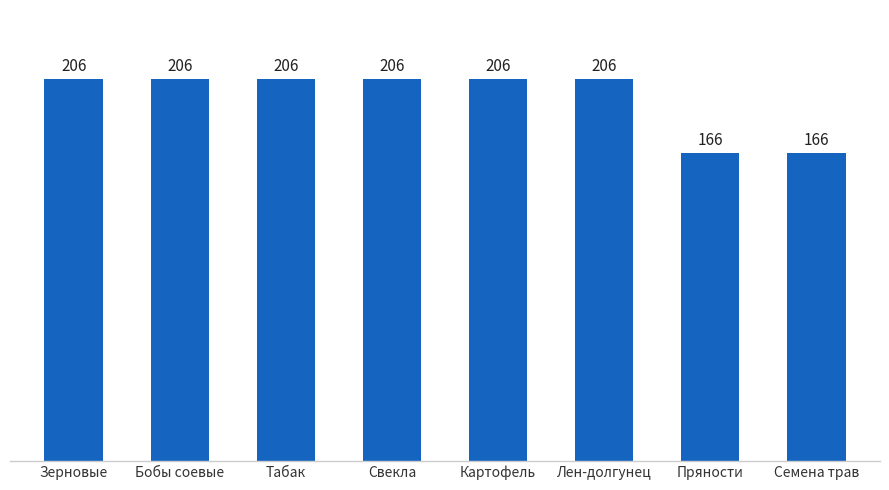

What position from the right is Зерновые?

8